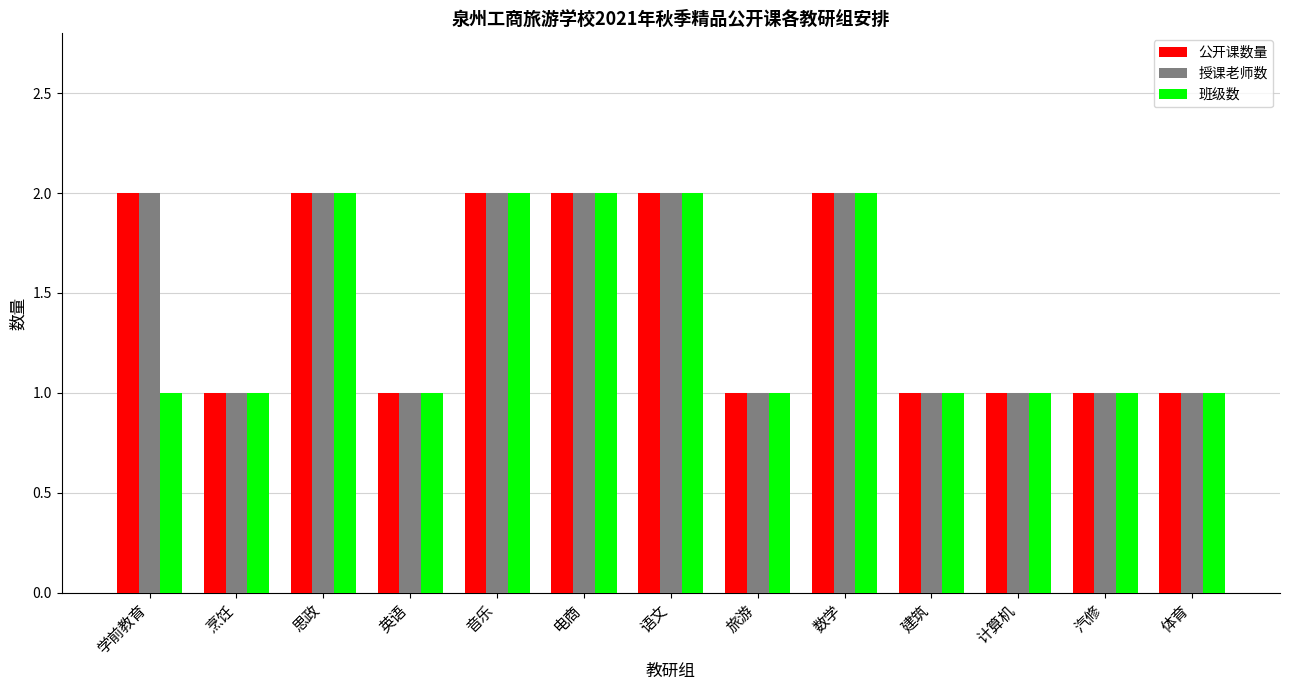

What are all the series names shown in the legend?

公开课数量, 授课老师数, 班级数